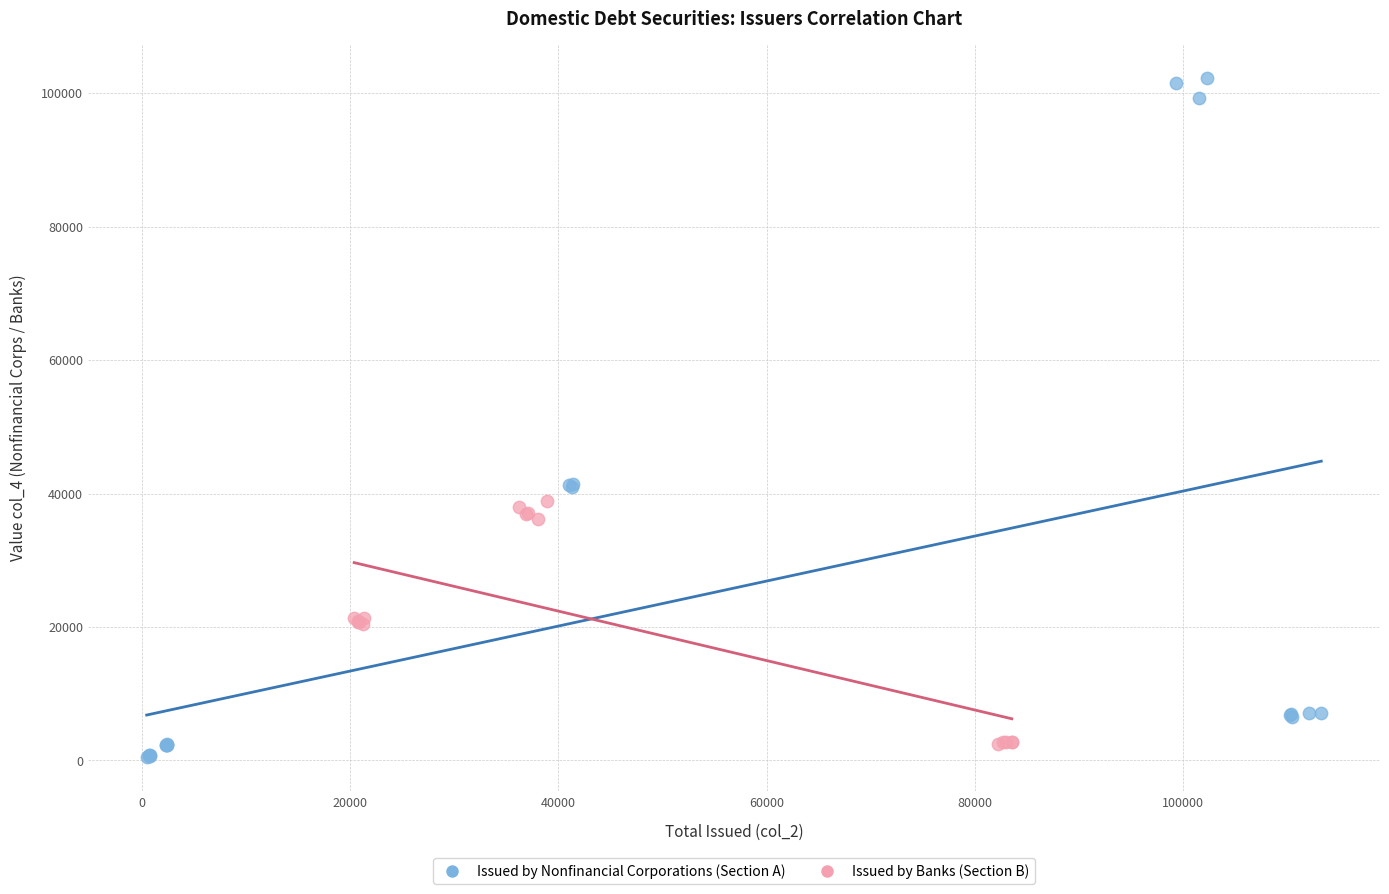

Which series contains the lowest Y value?

Issued by Nonfinancial Corporations (Section A)